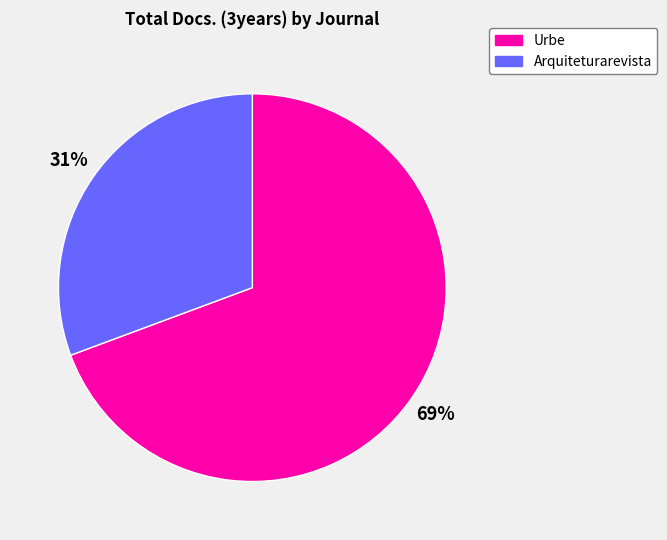

Which slice is the smallest?

Arquiteturarevista